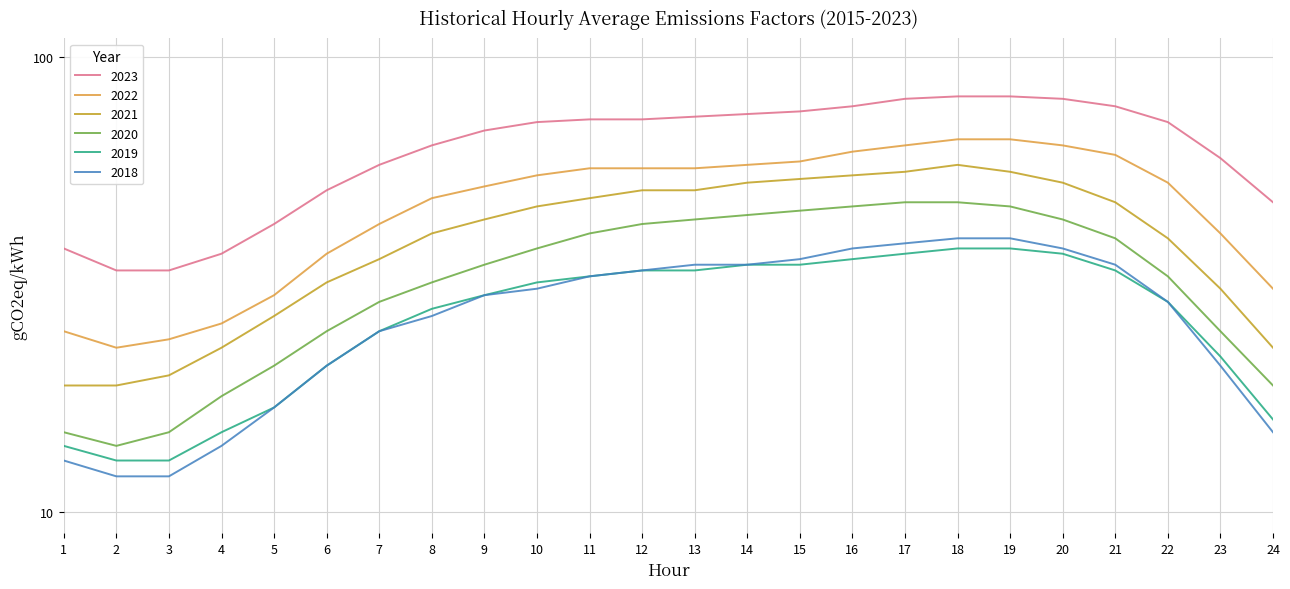

What is the difference between the maximum and minimum values in the 2020 series?

34